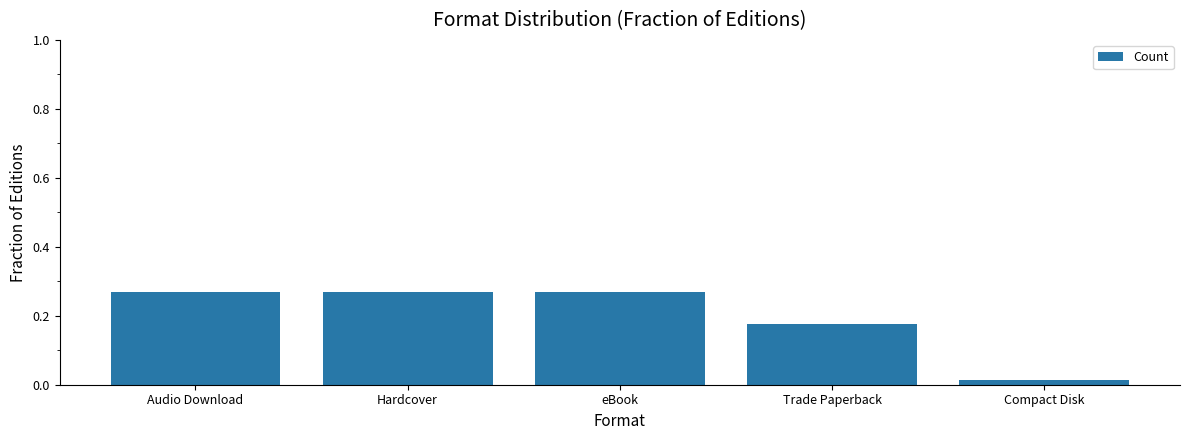

Where is the data nearest to the value 0?

Compact Disk